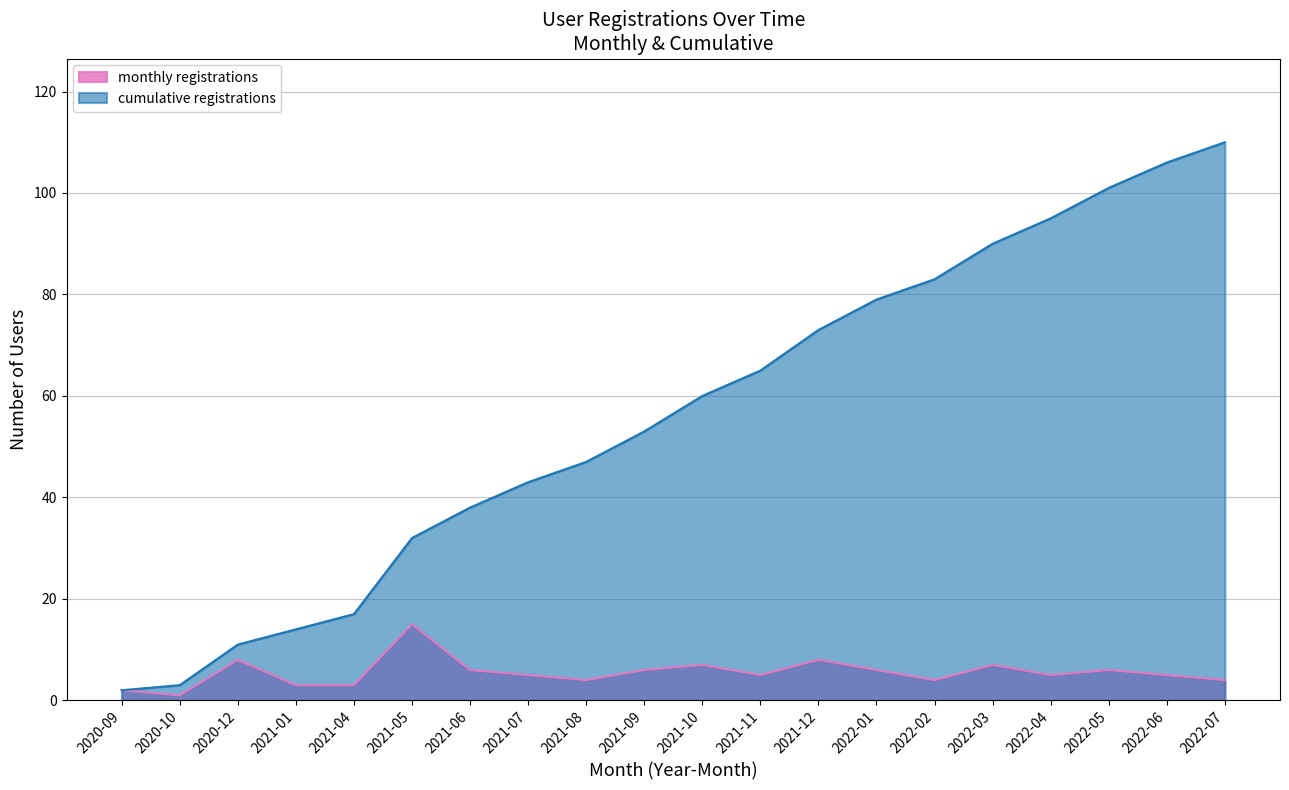

Is it true that the value at 2022-03 is 39?

False